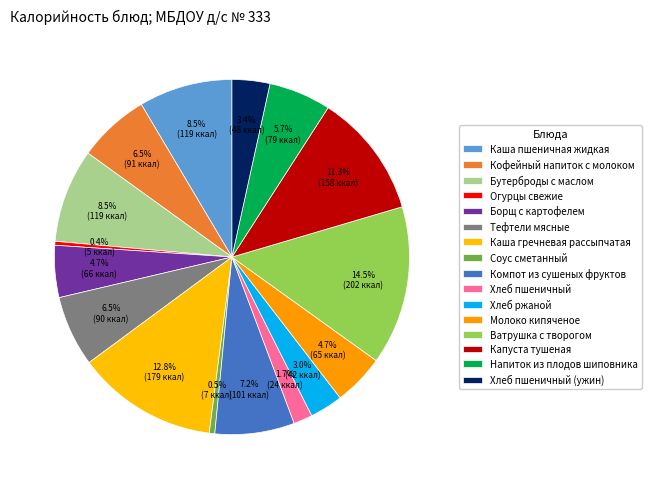

How many slices are in this pie chart?

16